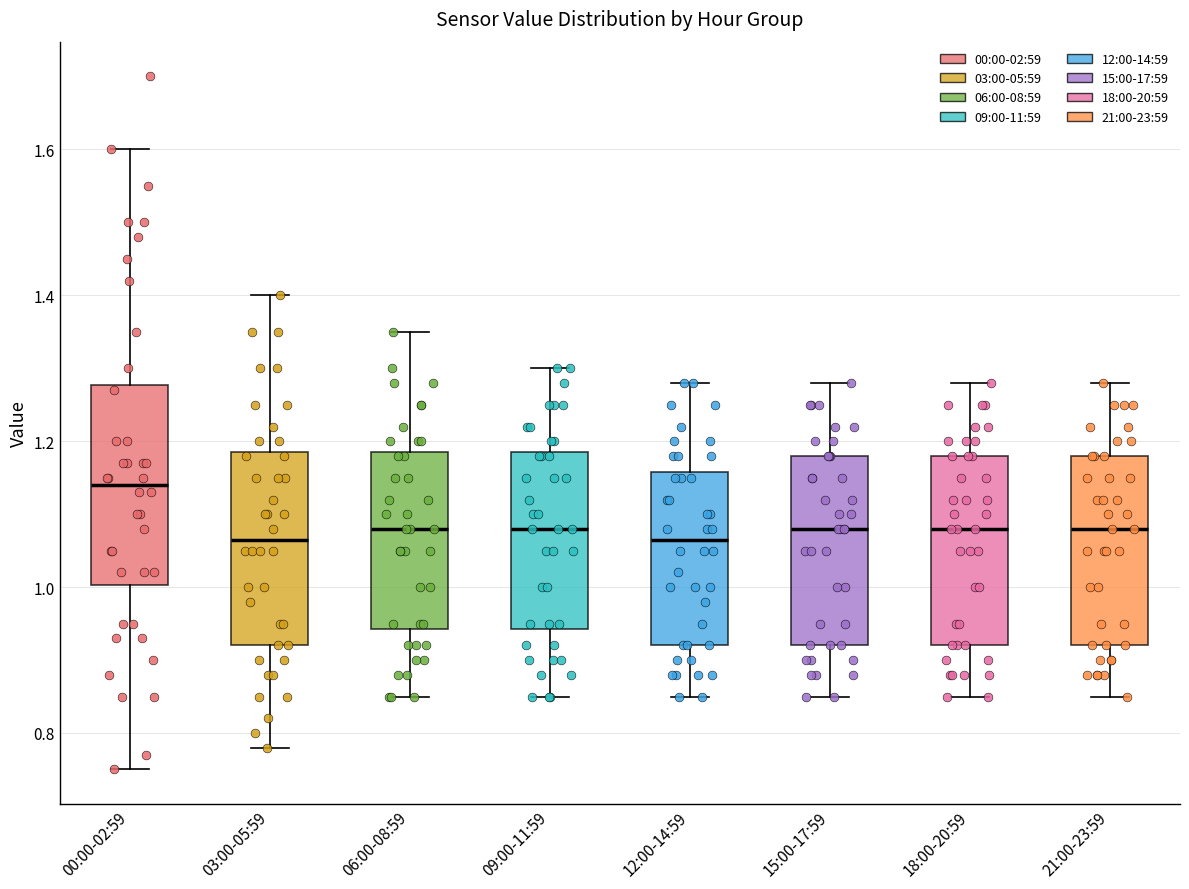

Where is the lower edge of the box for 00:00-02:59 on the y-axis? The values are not printed on the chart, so give them approximately, as read against the axis.

1.00